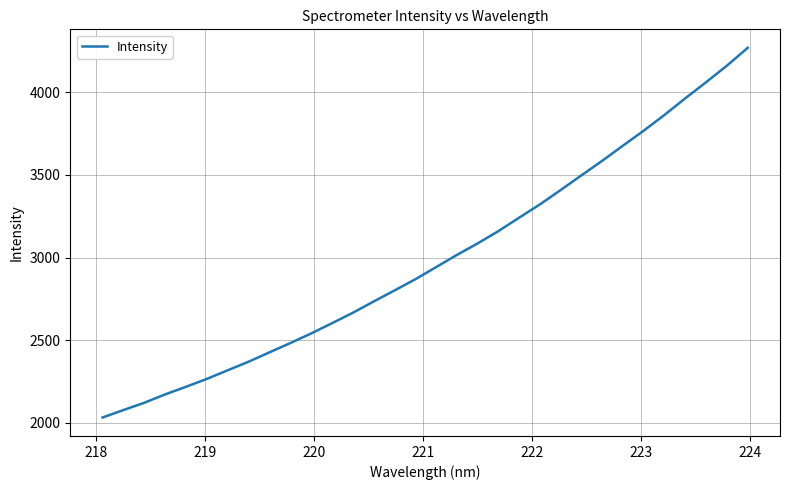

Does the chart display data point markers on the line(s)?

No